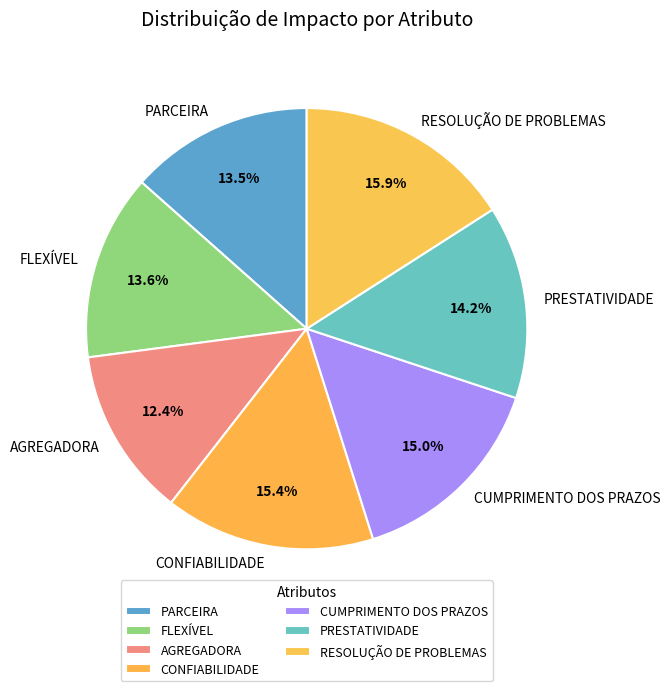

Between PRESTATIVIDADE and AGREGADORA, which is larger?

PRESTATIVIDADE